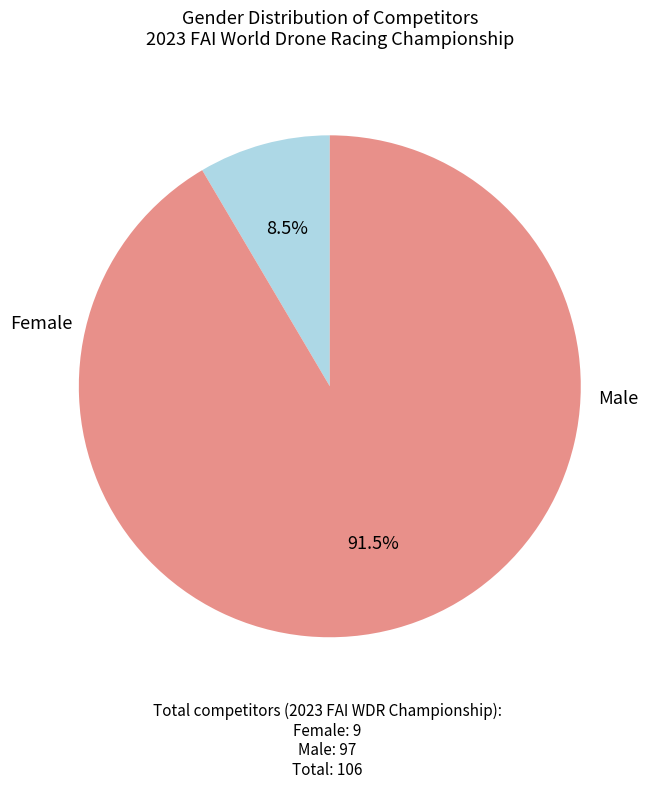

To the nearest percent, what is the difference between the largest and smallest slice percentages?

83%